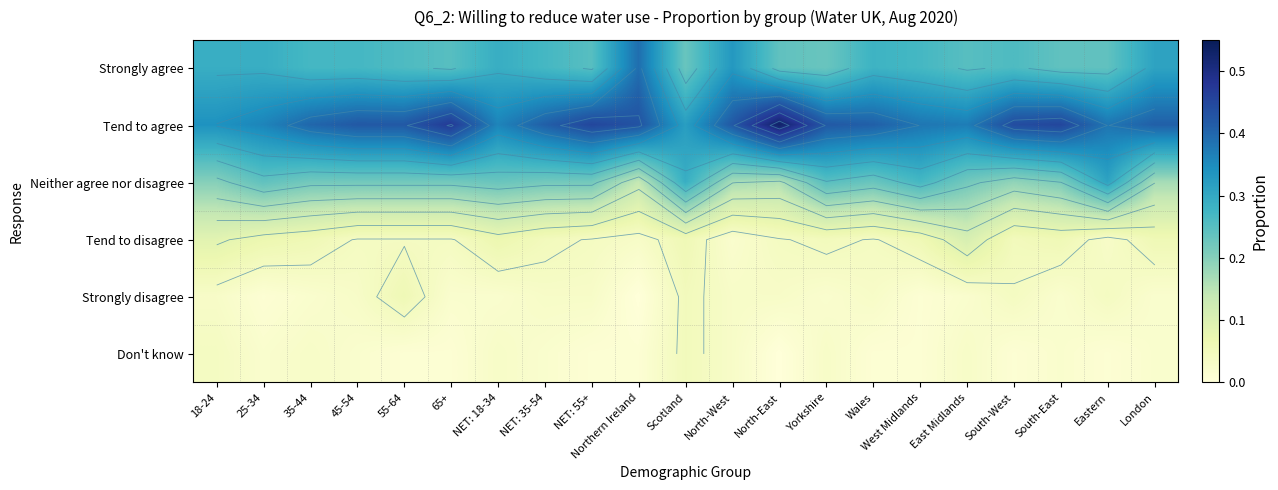

The Tend to agree series shows 0.4 at South-West. True or false?

True